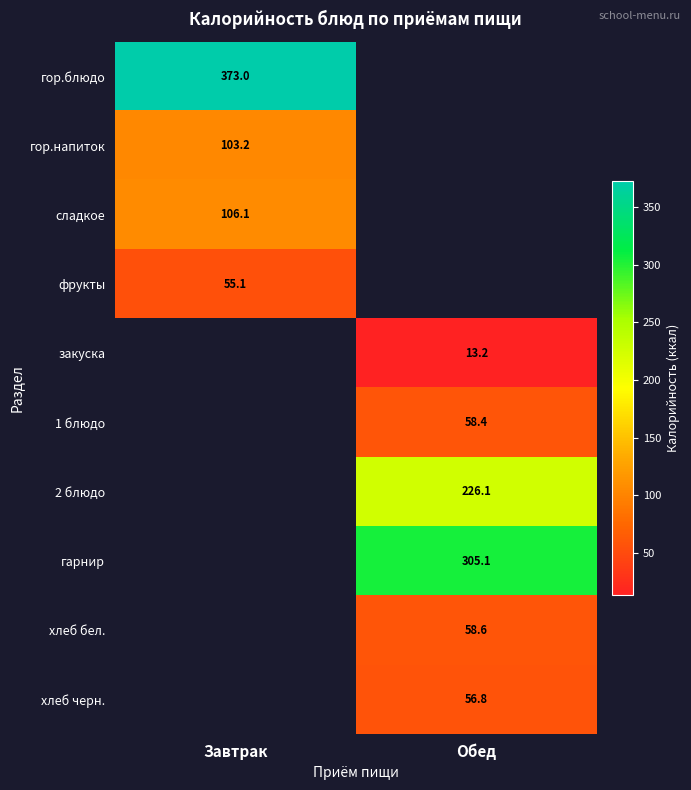

At how many categories does at least one series exceed 289?

2